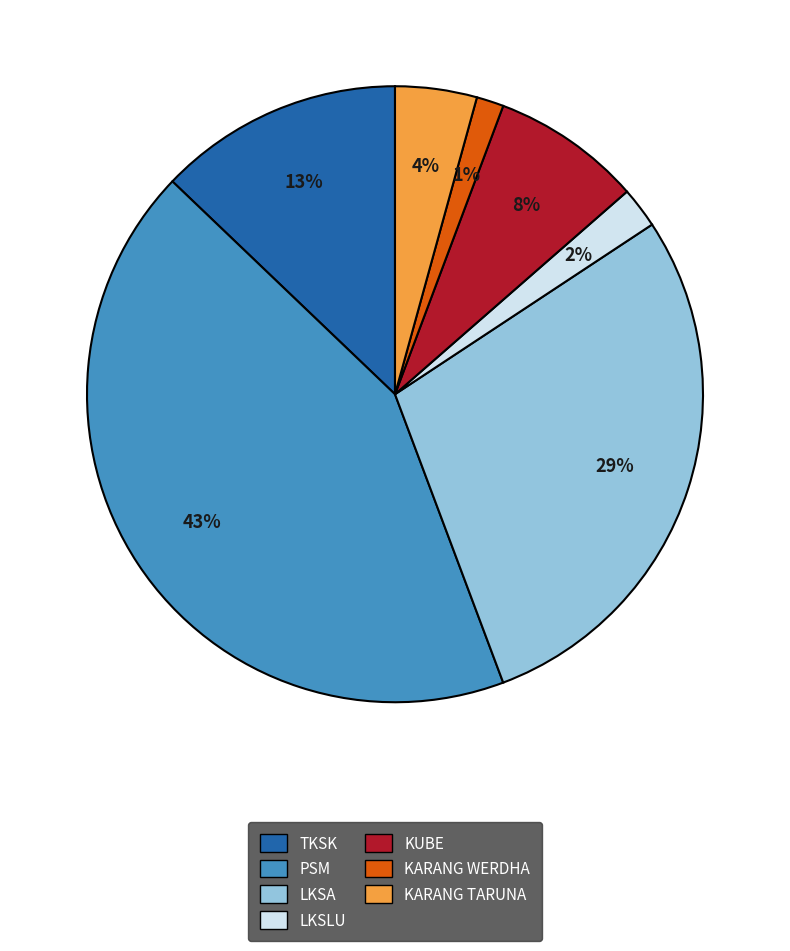

Is the sum of KUBE and TKSK greater than half?

No